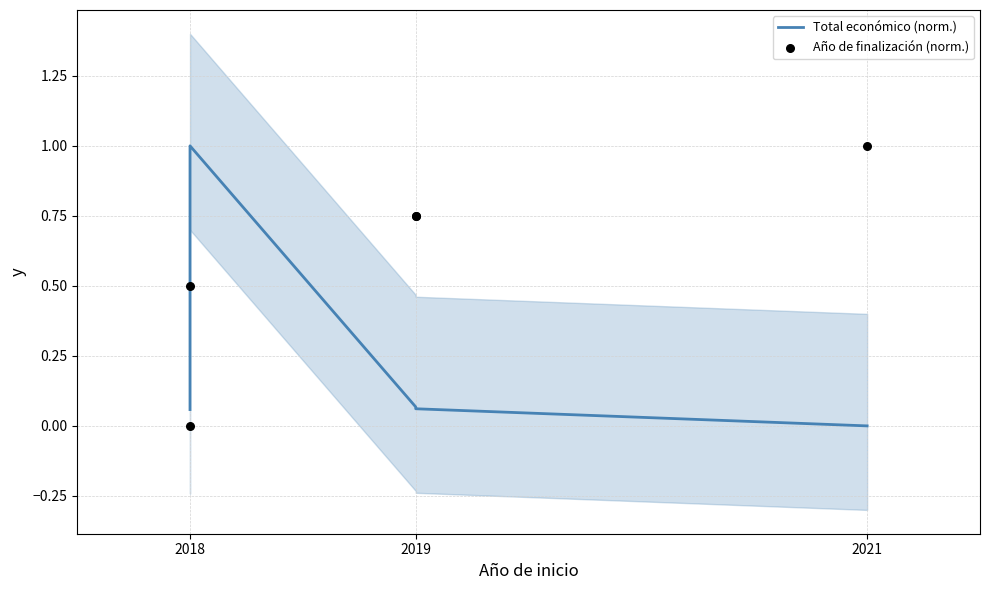

Which series contains the highest Y value?

Total económico (norm.)